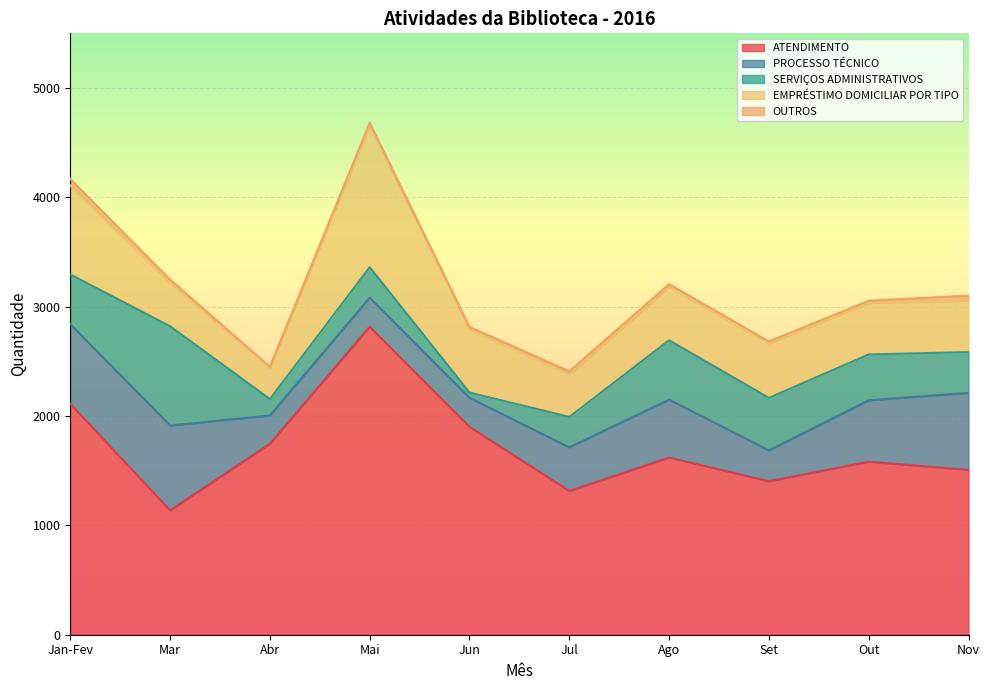

Is it true that PROCESSO TÉCNICO equals 917 at Out?

False